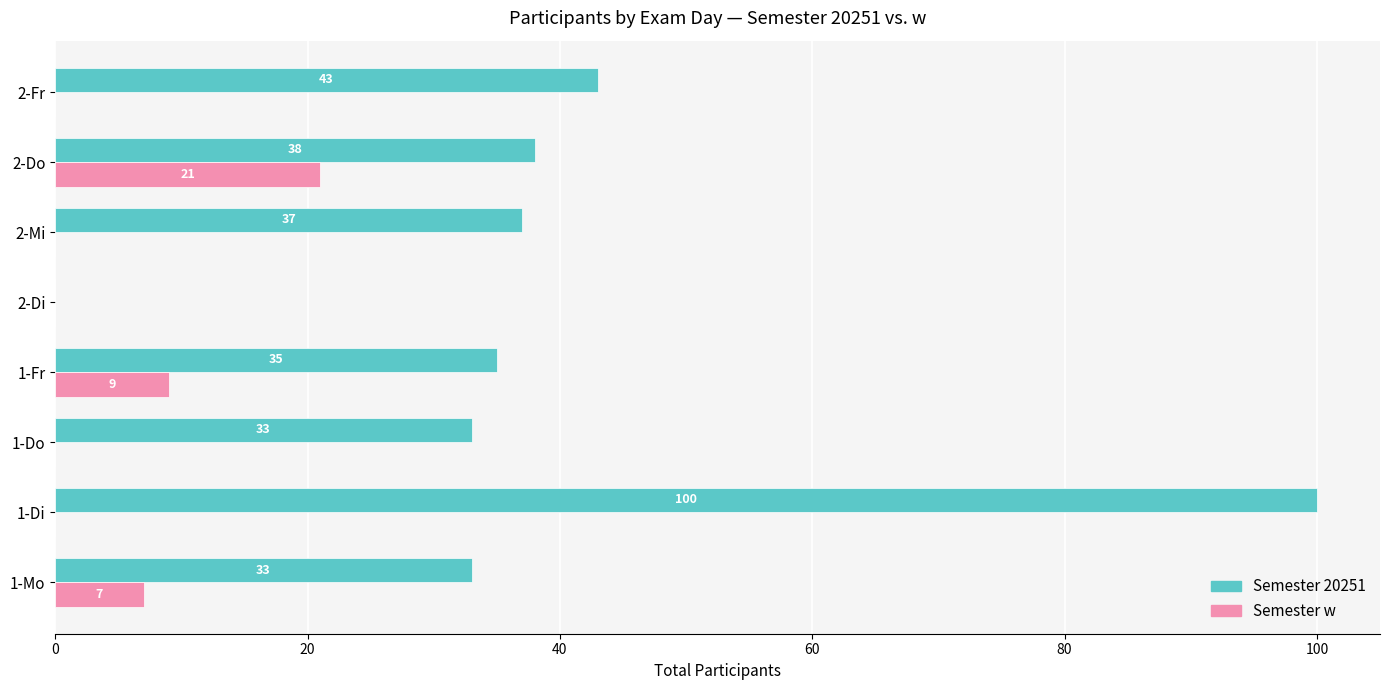

Which series changed the most between 1-Mo and 1-Di?

Semester 20251